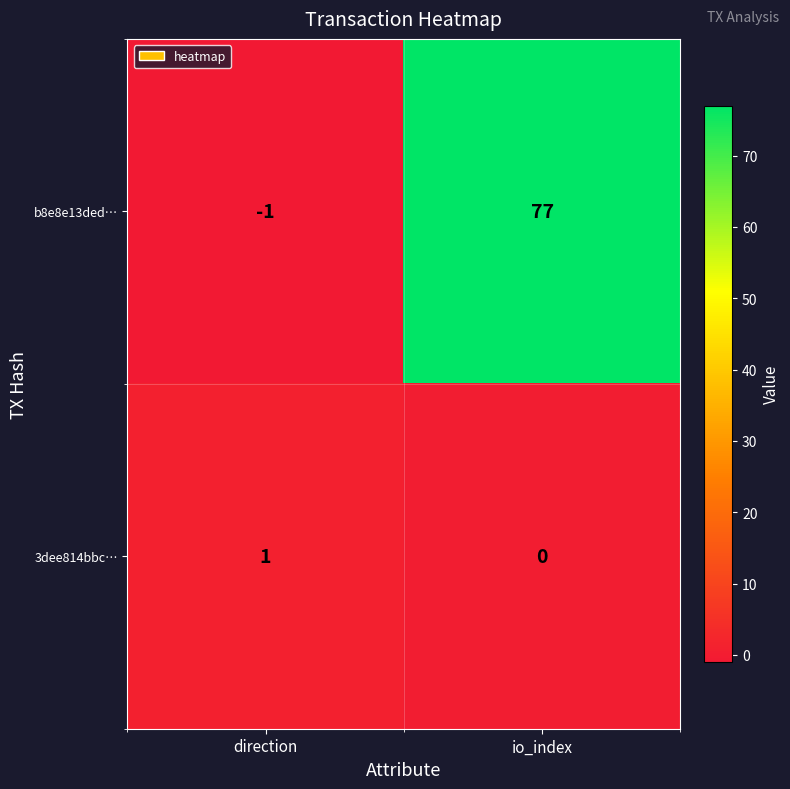

At which category does the chart reach its peak across all series?

io_index